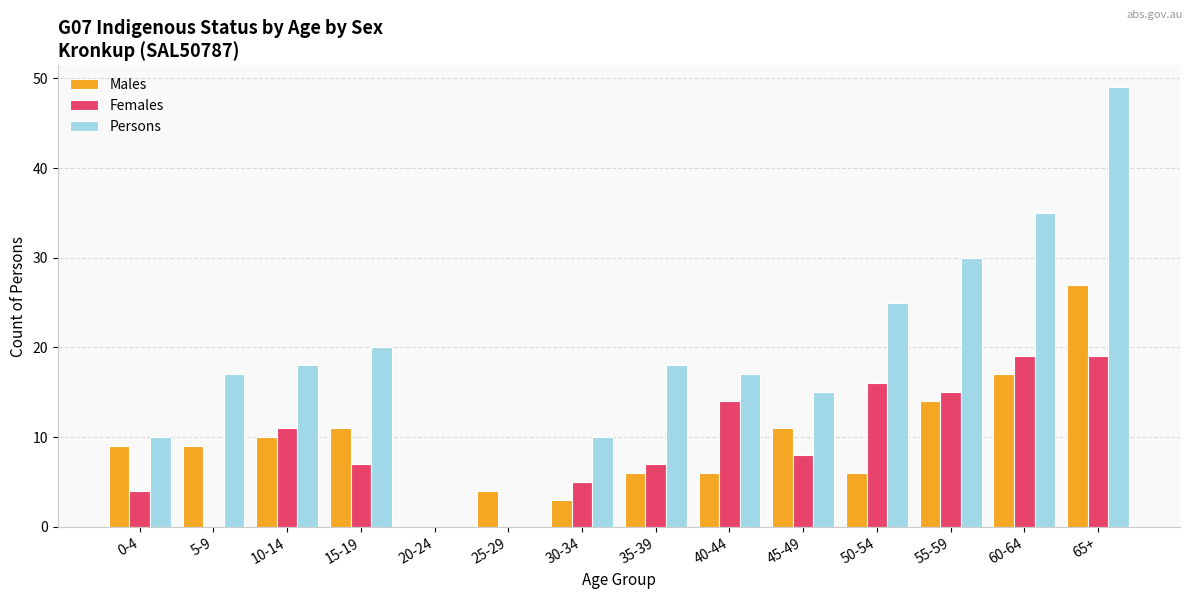

What is the difference between the Females values at 5-9 and 55-59?

15